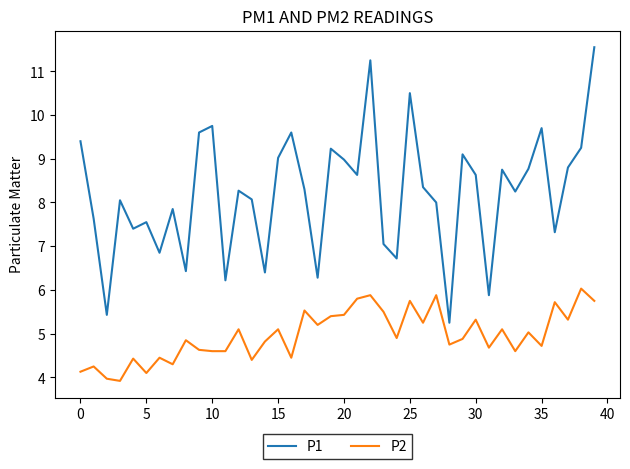

What is the smallest value displayed?

3.9